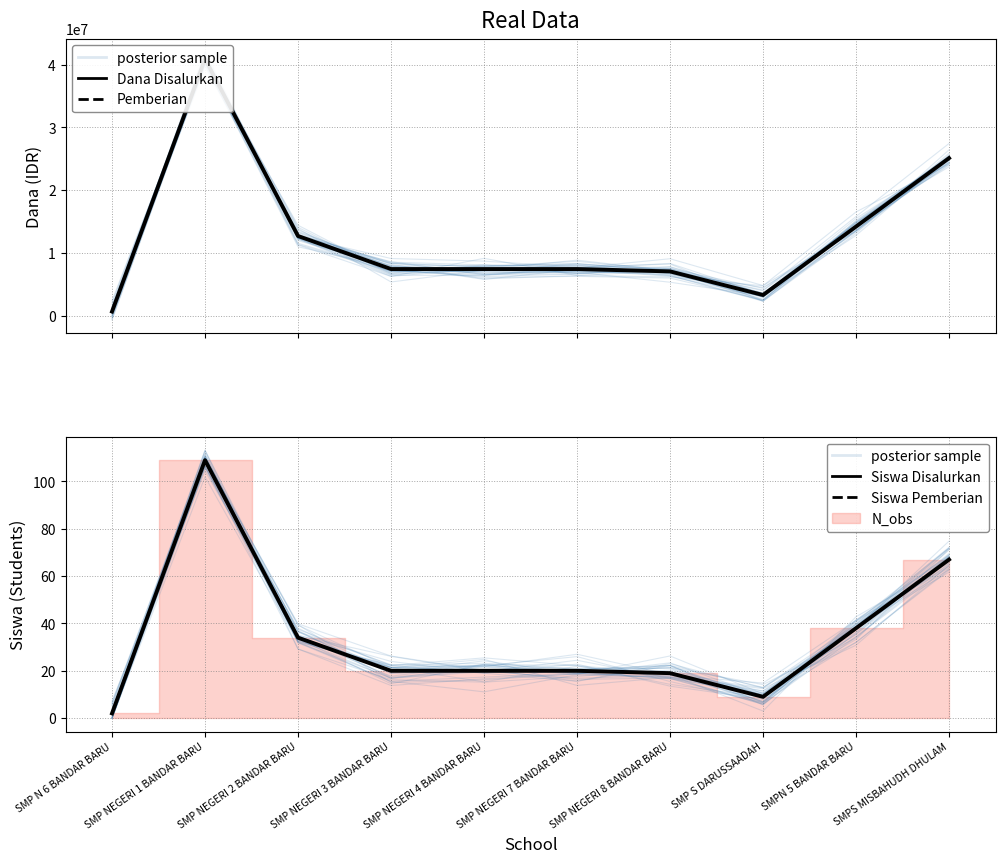

Does the chart display data point markers on the line(s)?

No